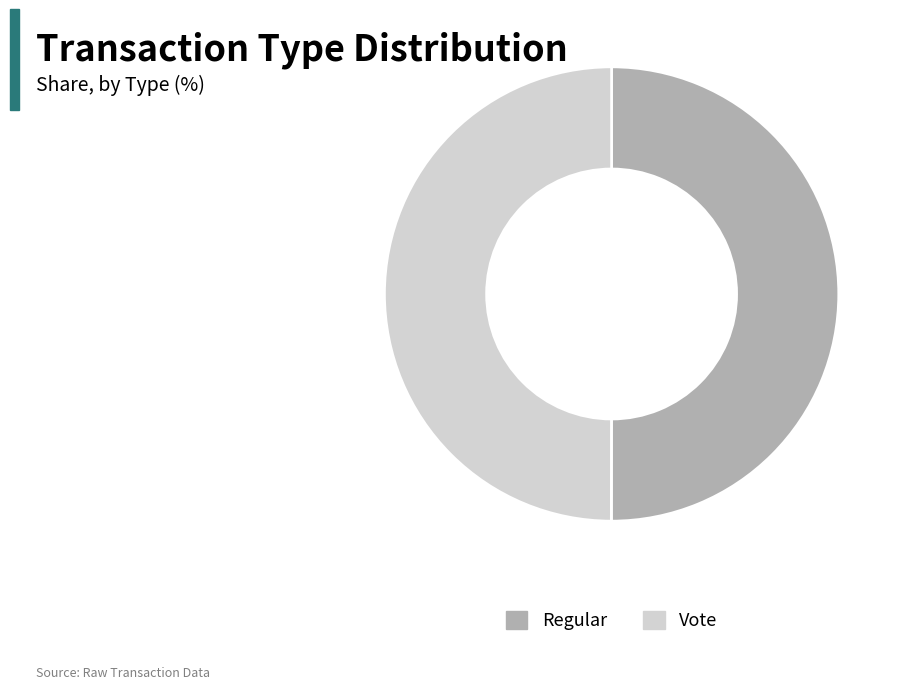

Is the sum of Vote and Regular greater than half?

Yes